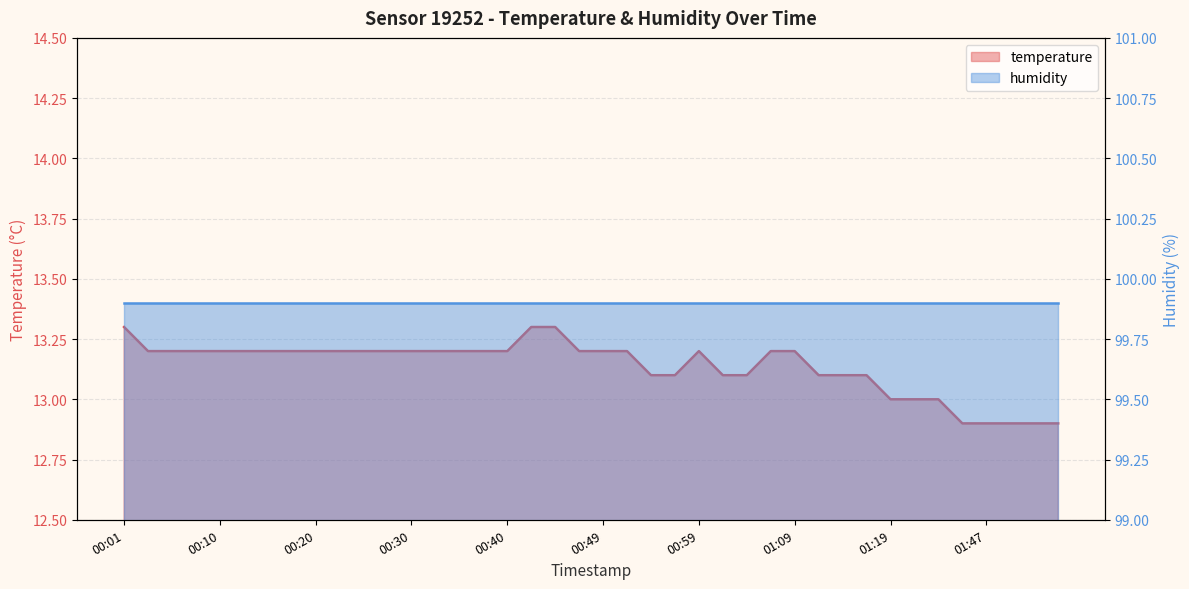

Count the number of categories in the chart.

40